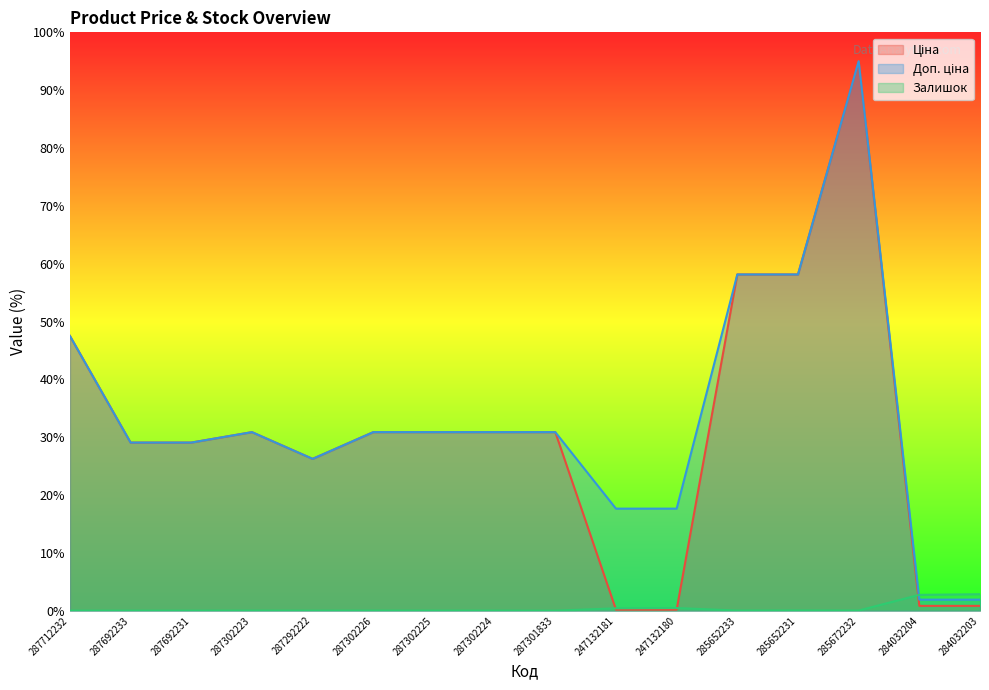

List the labels in order of Доп. ціна value, largest first.

285672232, 285652233, 285652231, 287712232, 287302223, 287302226, 287302225, 287302224, 287301833, 287692233, 287692231, 287292222, 247132181, 247132180, 284032204, 284032203